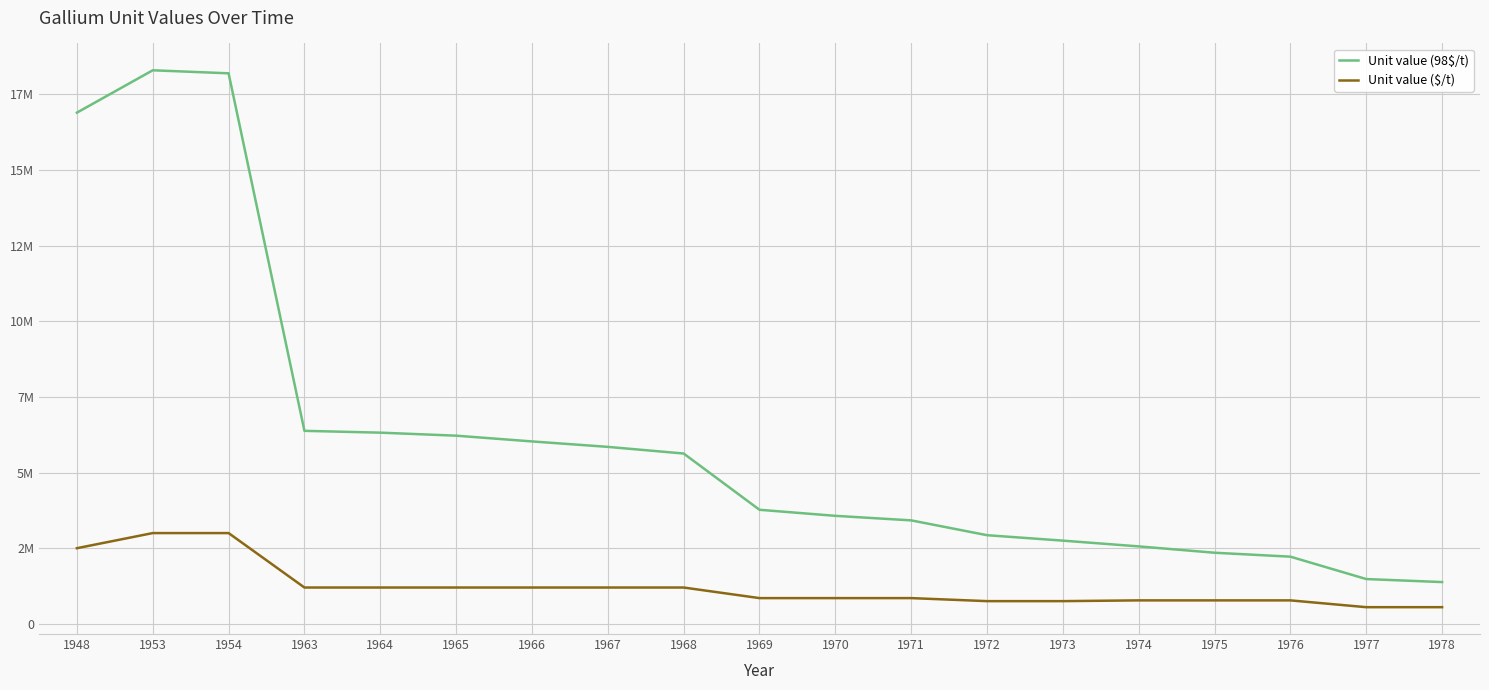

Rank the categories by Unit value ($/t) value from highest to lowest.

1953, 1954, 1948, 1963, 1964, 1965, 1966, 1967, 1968, 1969, 1970, 1971, 1974, 1975, 1976, 1972, 1973, 1977, 1978